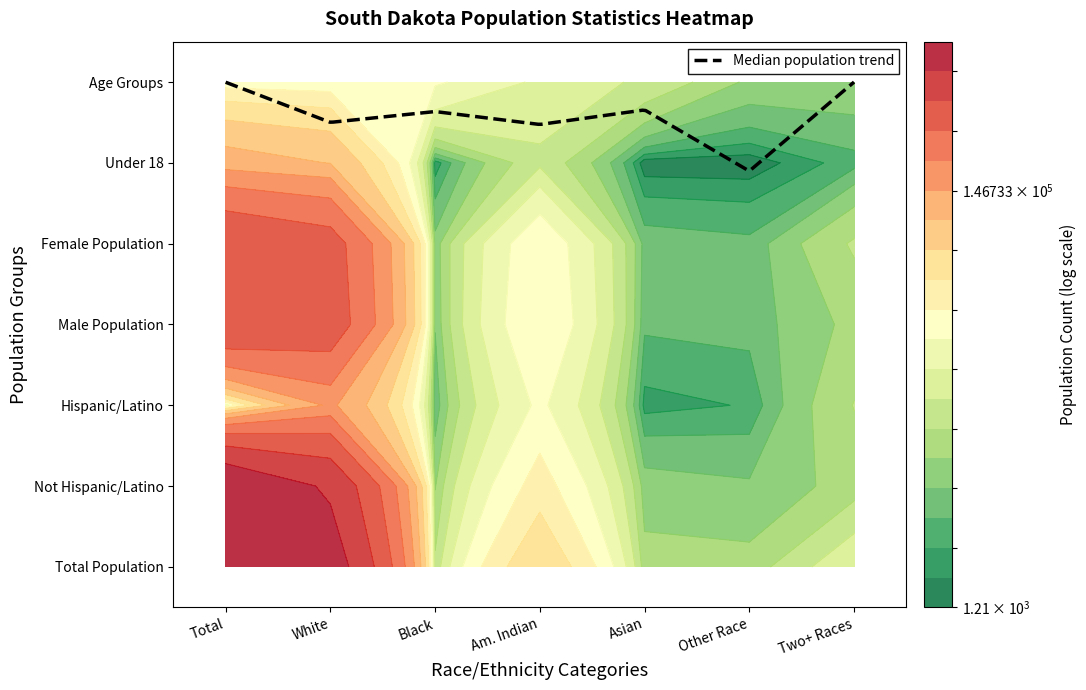

Which series has the largest total across all categories?

Total Population